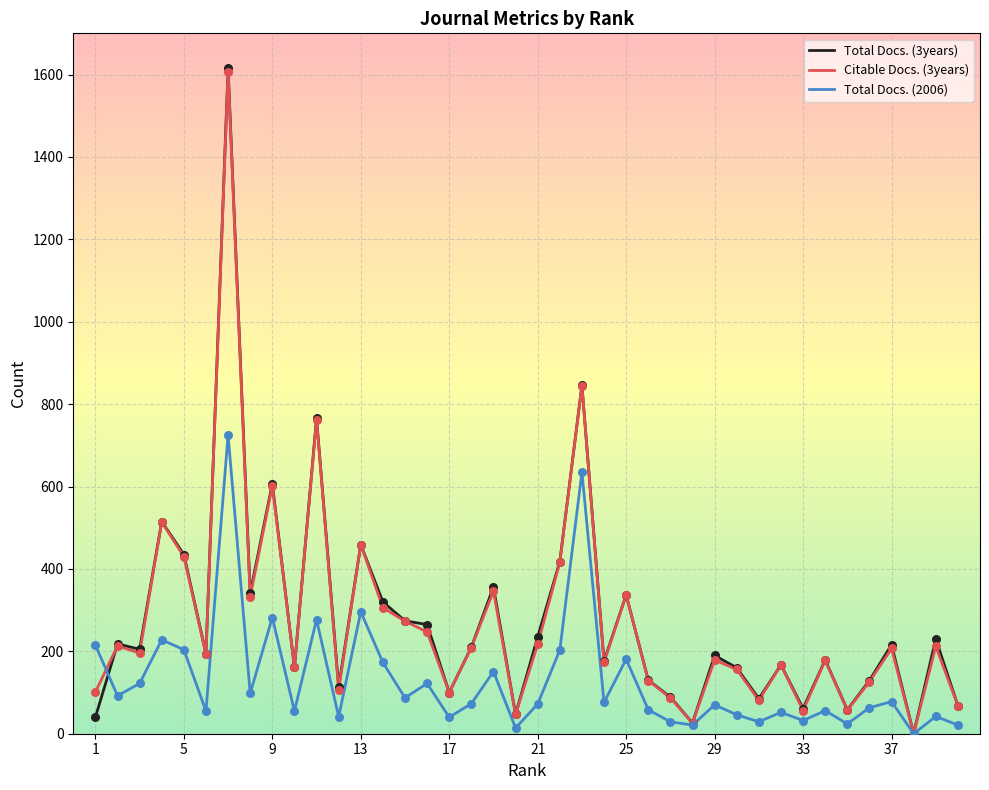

At how many categories does at least one series exceed 476?

5